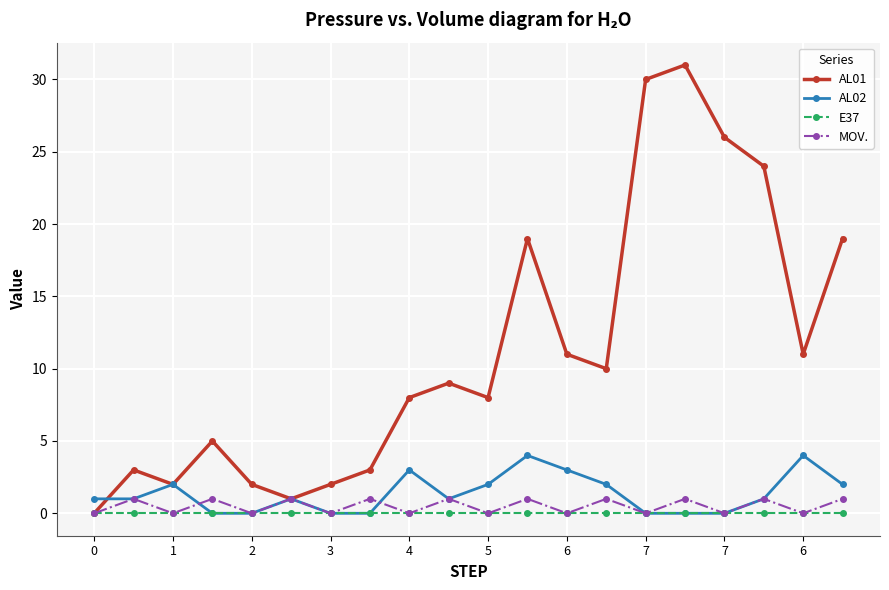

At how many categories does at least one series exceed 7?

12